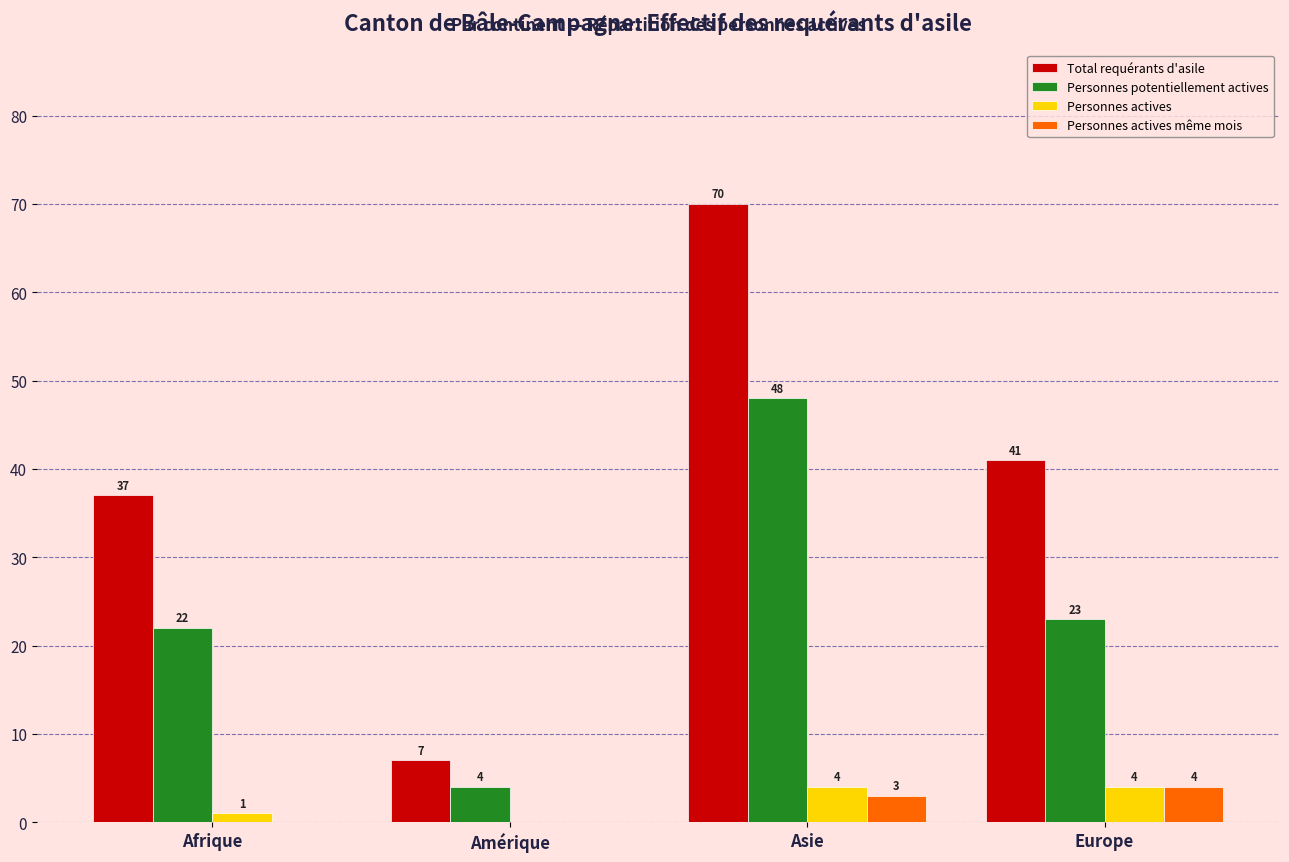

At which label does Personnes actives même mois reach its peak?

Europe